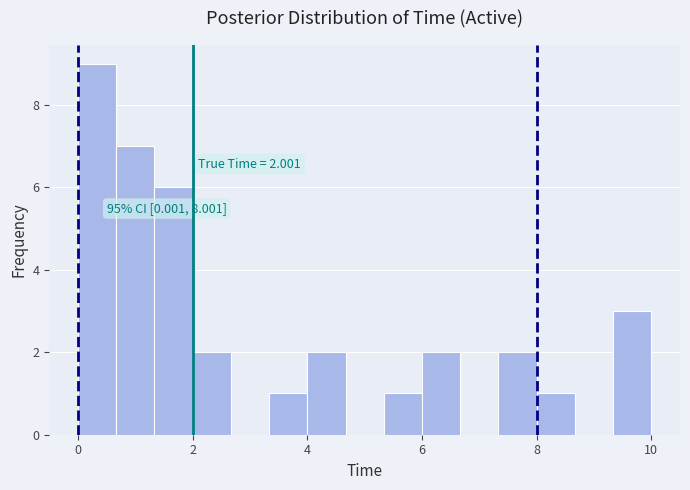

Read against the x-axis, roughly where is the centre of the tallest bar?

0.4